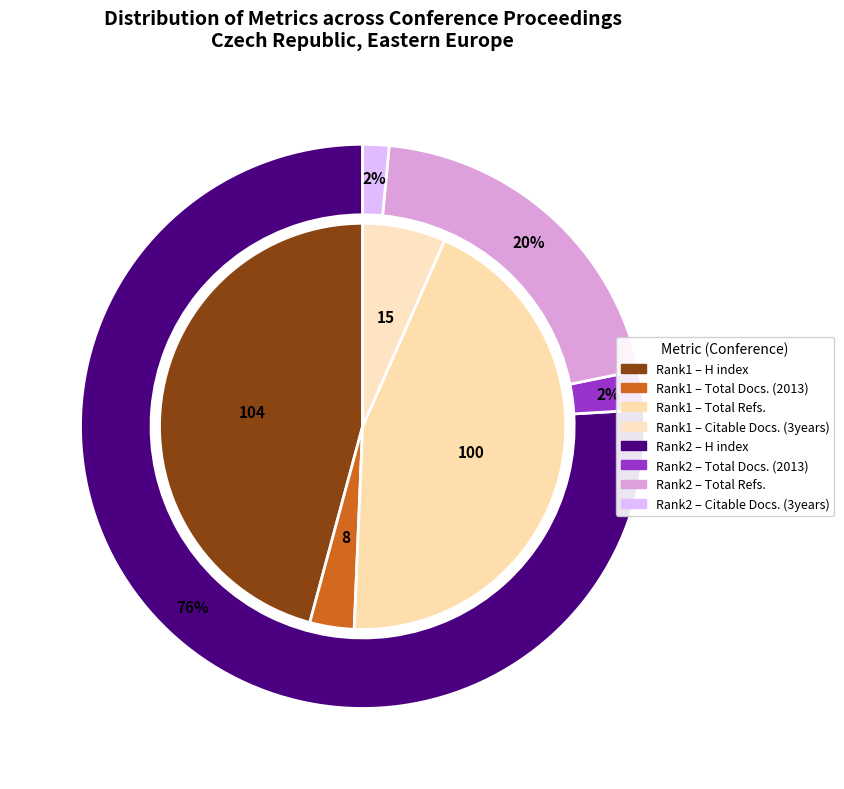

To the nearest percent, what is the average slice percentage?

12%